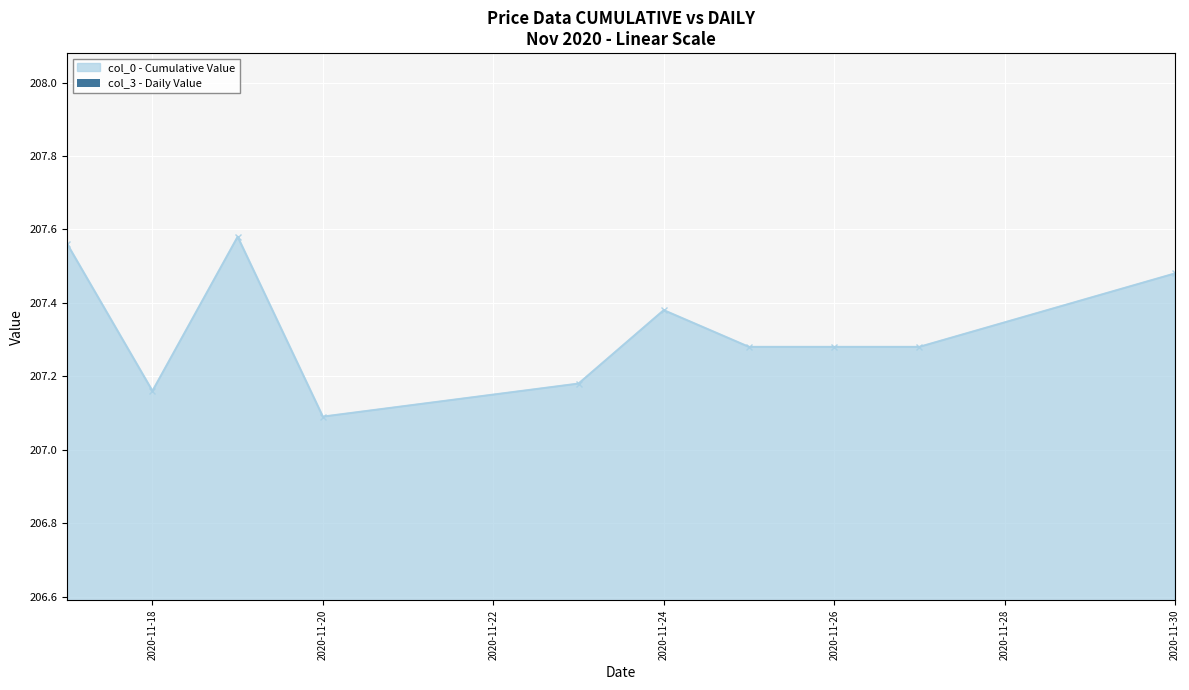

Count the col_0 - Cumulative Value values in the range 207 to 208.

10